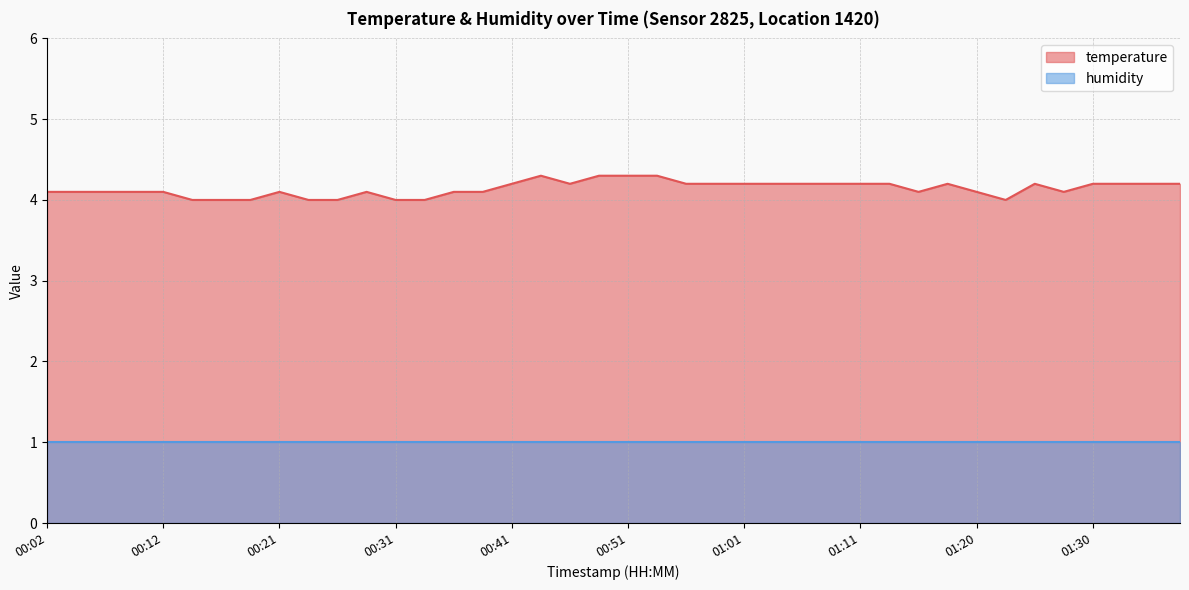

What is the label of the 23rd point from the right?

00:44